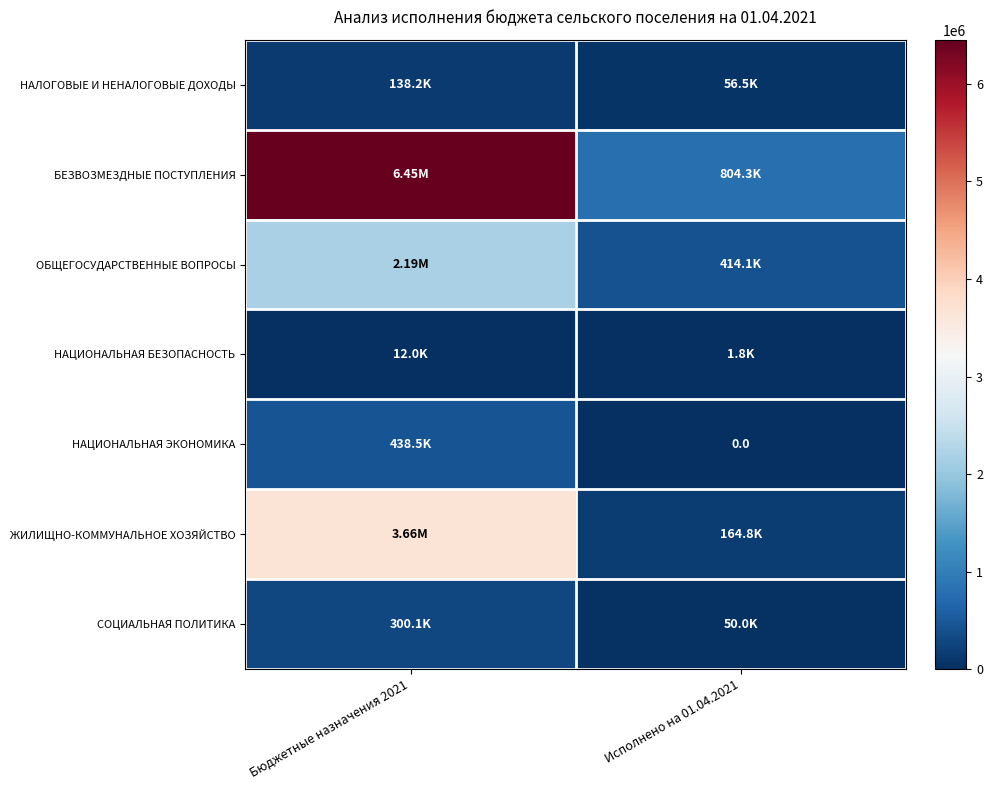

Count the number of categories in the chart.

2